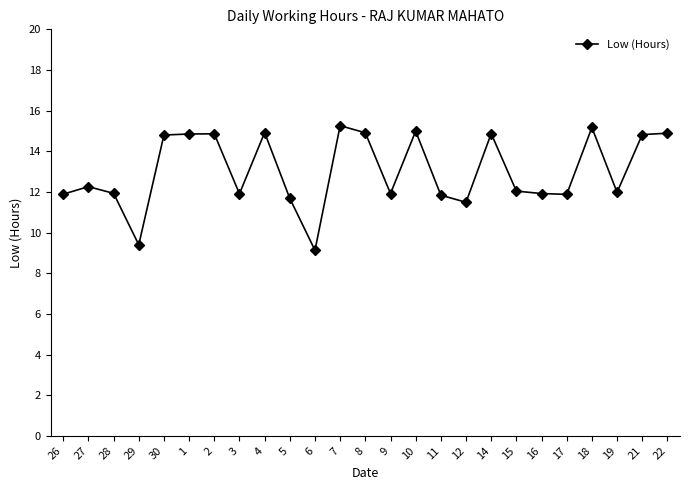

Approximately how many times larger is the value at 1 compared to 11?

1.3